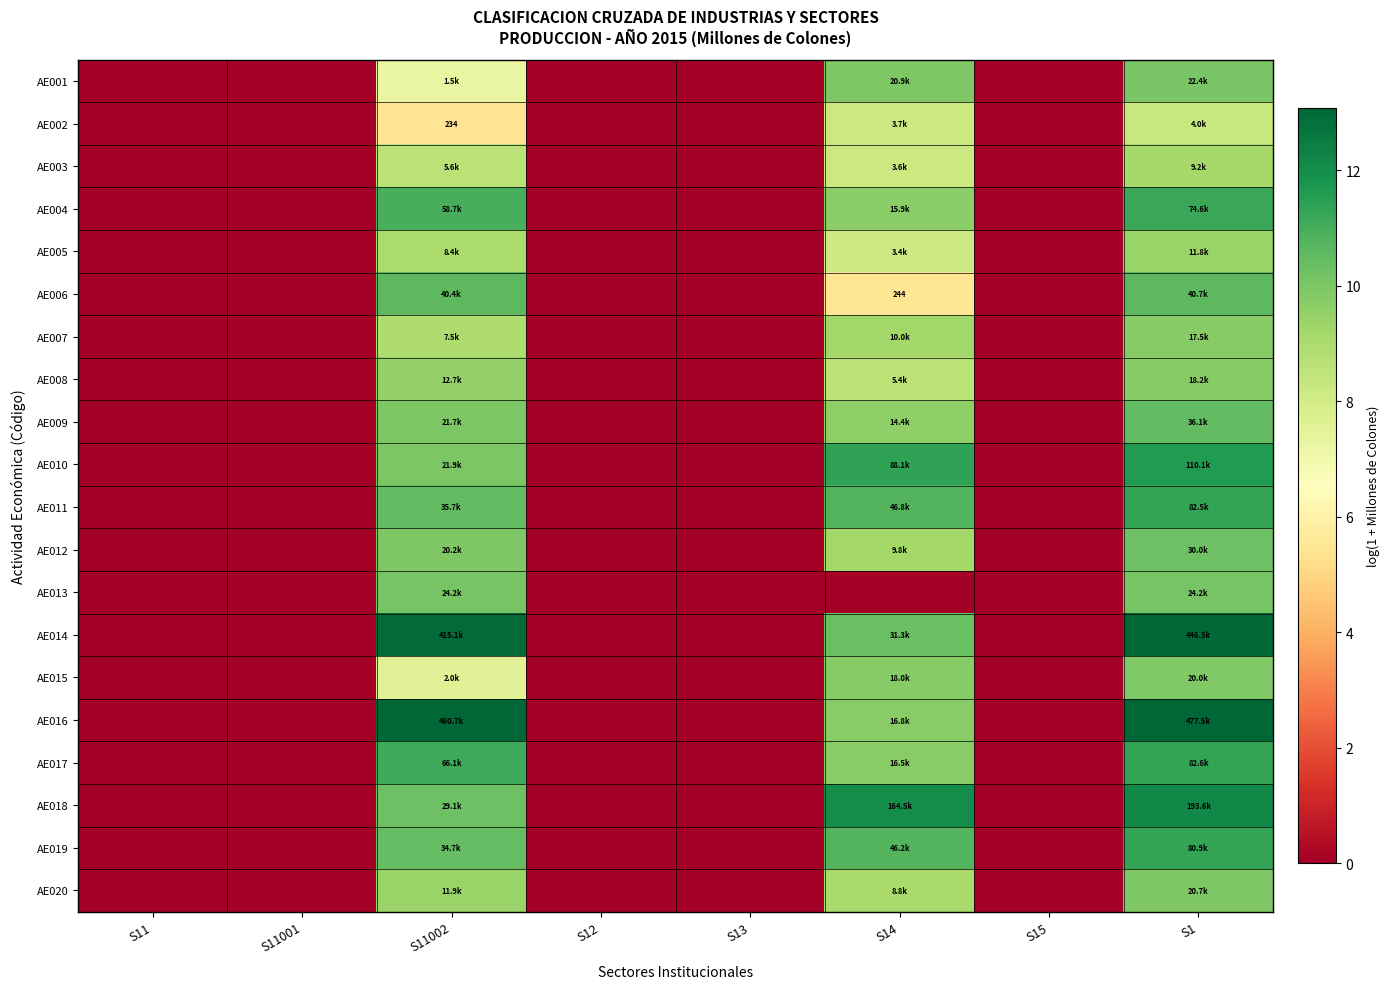

Which series changed the most between S11002 and S13?

AE016